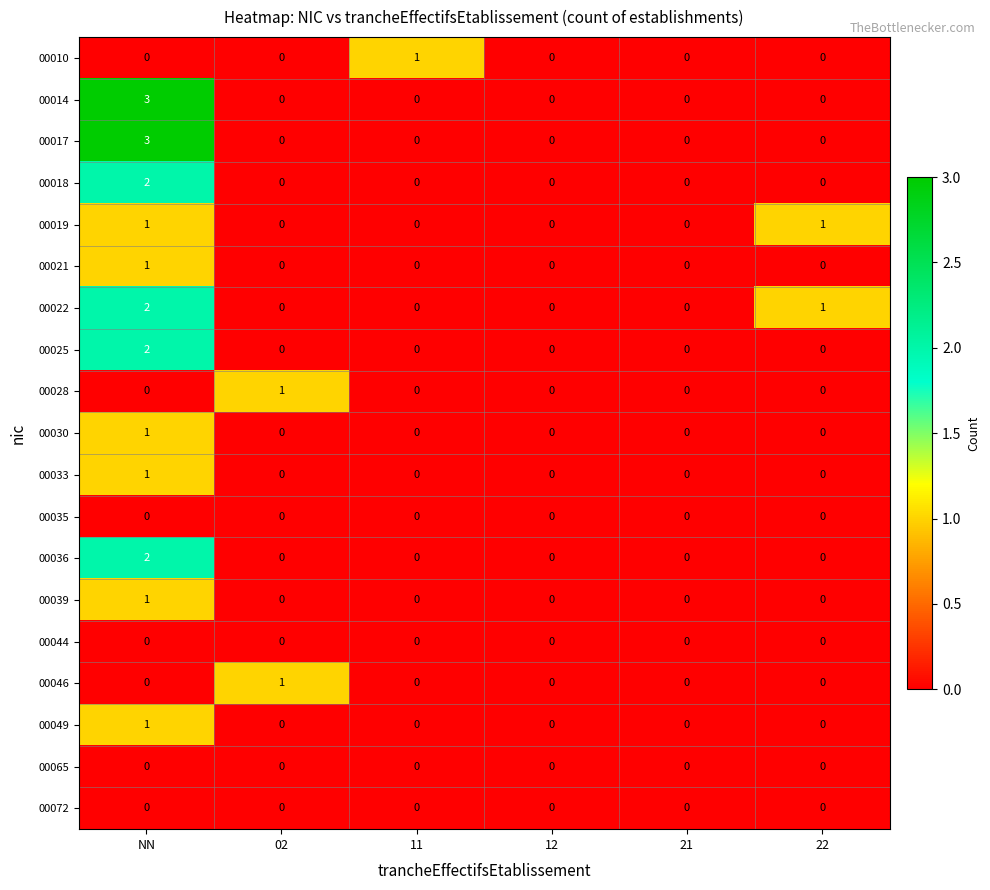

The value of 00022 at 22 is 1. True or false?

True